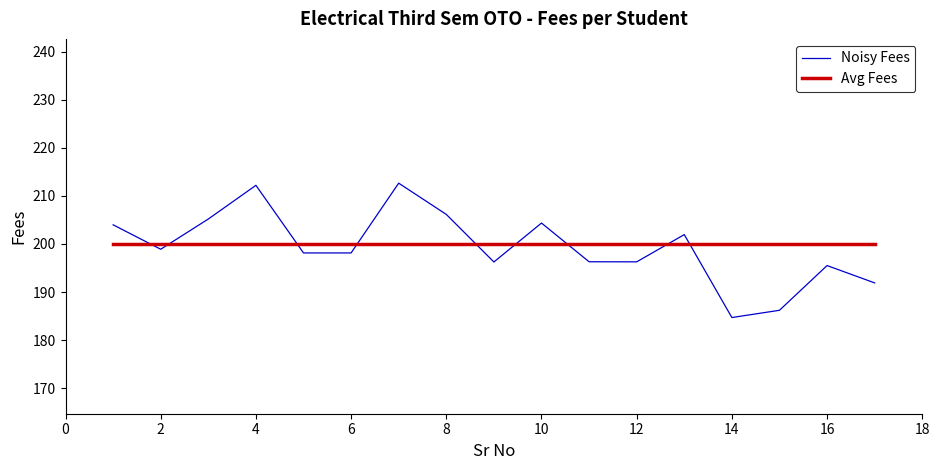

Which series has the largest range (max minus min)?

Noisy Fees